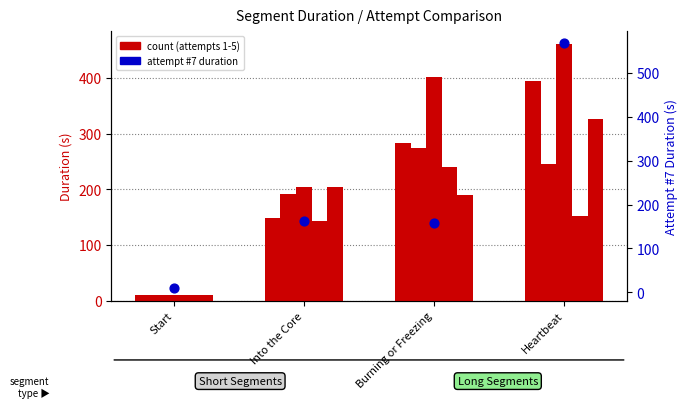

Which series contains the highest Y value?

Attempt #7